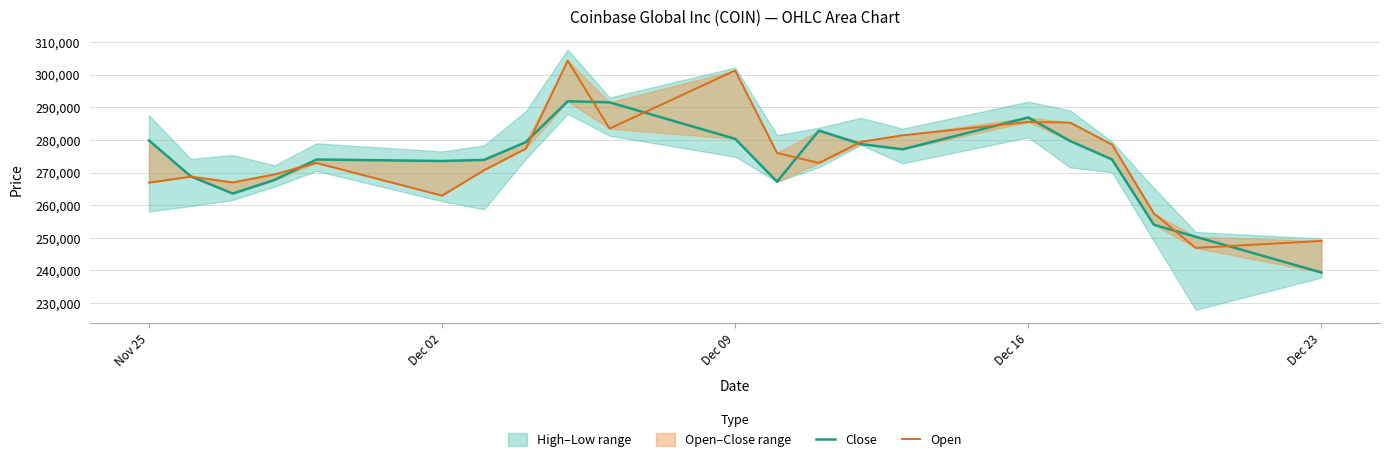

Reading right to left, transcribe all the data shown in this chart.

Close: 239383	250319	253991	273996	279650	286857	277100	278713	282834	267191	280310	291484	291806	279293	273856	273531	273980	267720	263558	268822	279827
Open: 249041	246899	257466	278559	285285	285482	281391	279381	272909	276004	301230	283450	304288	277317	270685	262925	272921	269413	266962	268729	266892